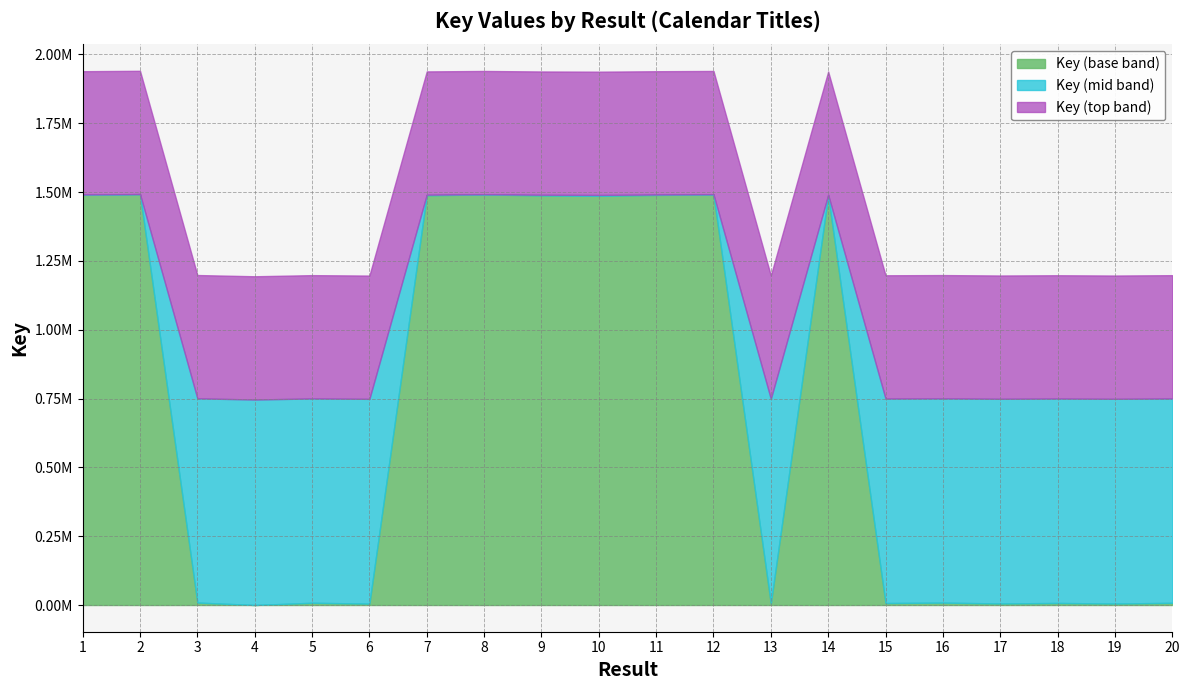

At which category does the data reach its first local peak?

2